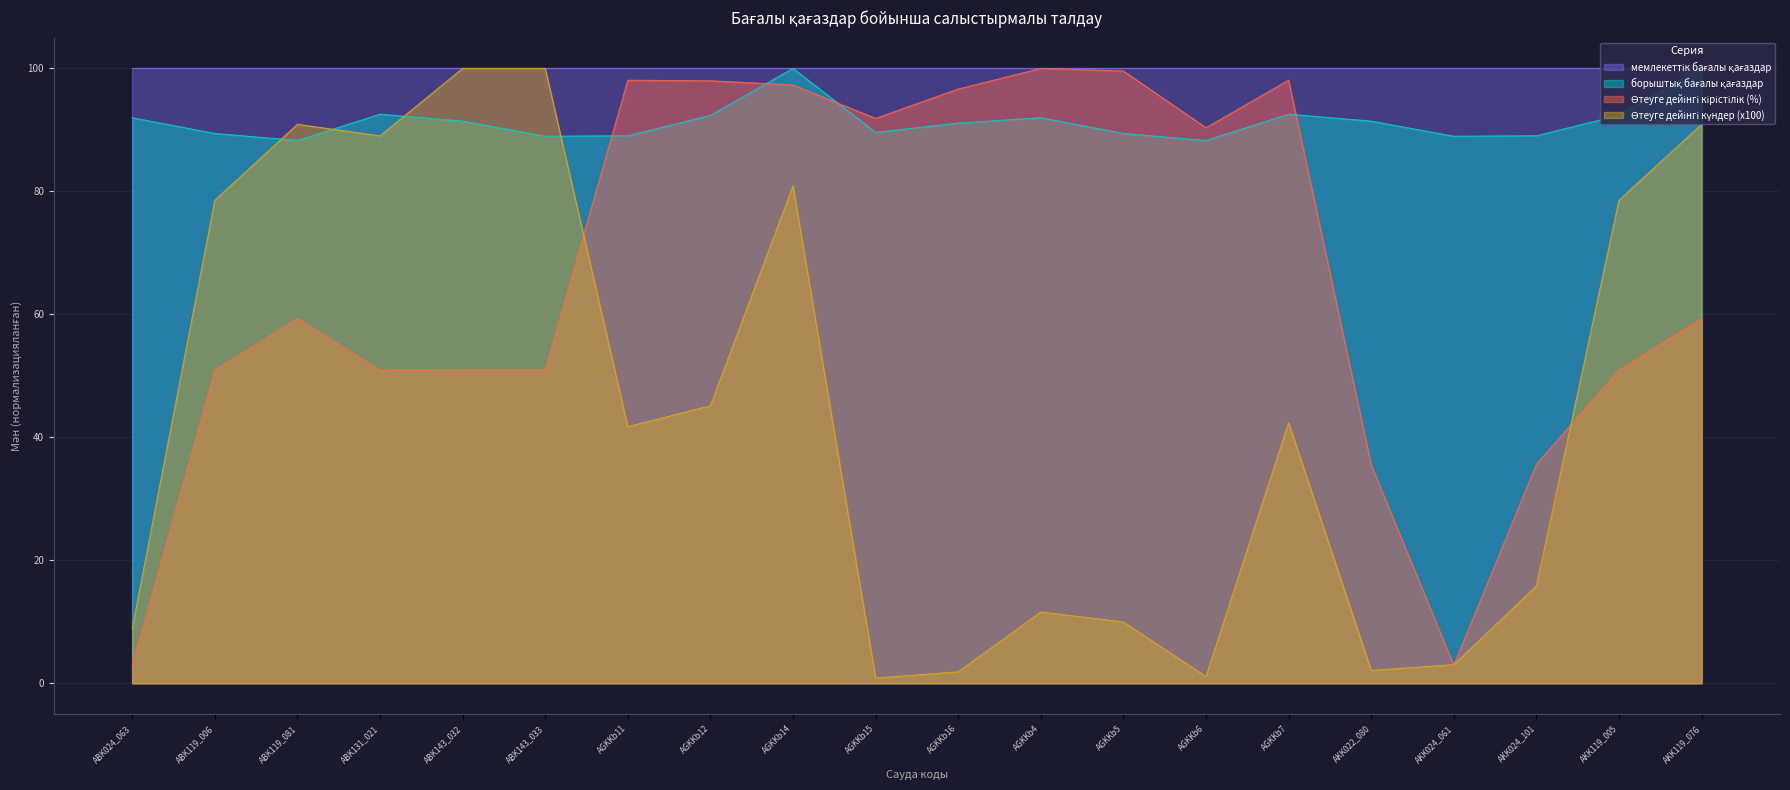

What is the maximum value for Өтеуге дейінгі күндер (x100)?

100.0